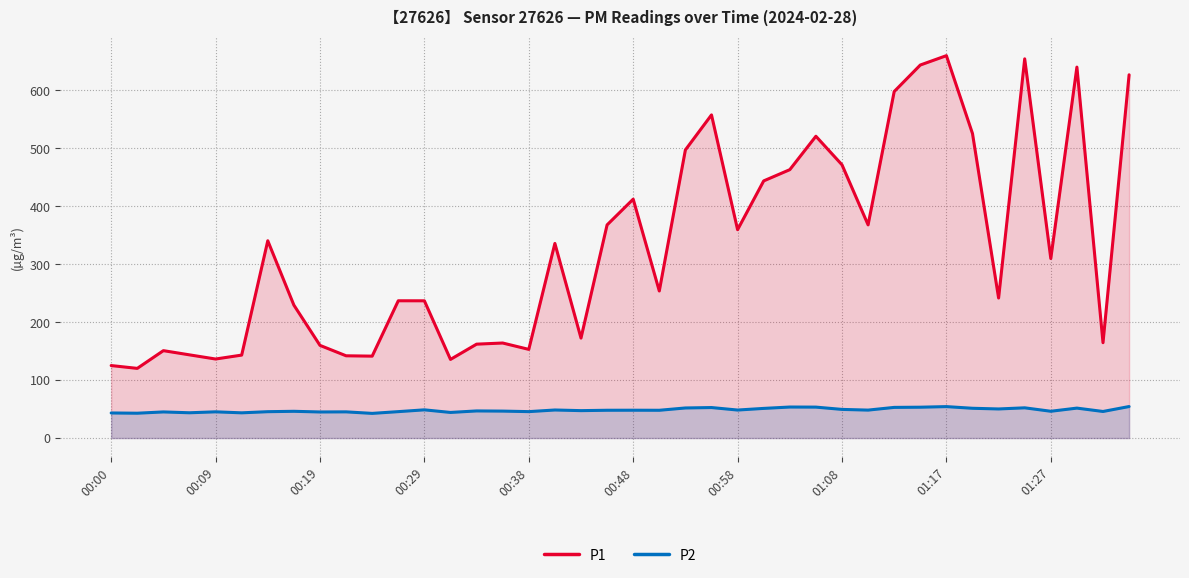

Reading left to right, extract all data points from this chart.

P1: 125.0	120.2	150.7	143.5	136.3	143.1	340.2	229.3	159.8	141.9	141.3	236.8	236.7	135.6	161.9	163.9	152.9	335.6	172.4	367.6	412.0	253.6	496.9	557.3	359.4	443.5	462.9	520.5	471.3	367.6	597.6	643.4	659.5	525.1	241.5	654.0	309.6	639.8	164.4	626.5
P2: 43.2	42.8	45.0	43.6	45.2	43.5	45.5	46.1	45.0	45.2	42.5	45.5	48.6	44.2	46.8	46.5	45.6	48.4	47.3	47.9	48.0	47.9	51.9	52.6	48.3	51.1	53.5	53.4	49.4	48.2	52.9	53.2	54.2	51.4	50.2	52.1	46.2	51.6	45.8	54.4